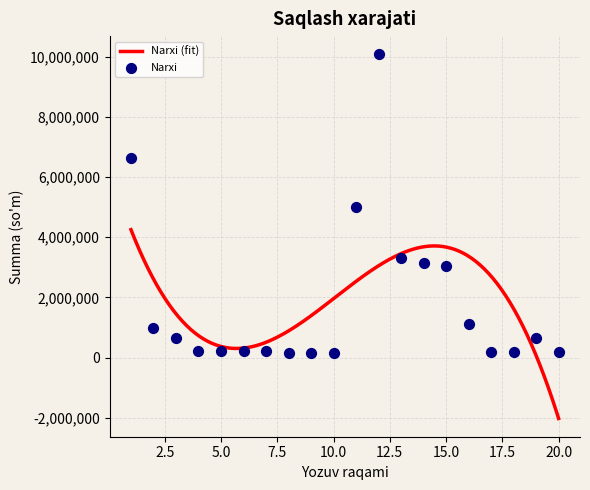

Which has a higher value, 19 or 3?

19